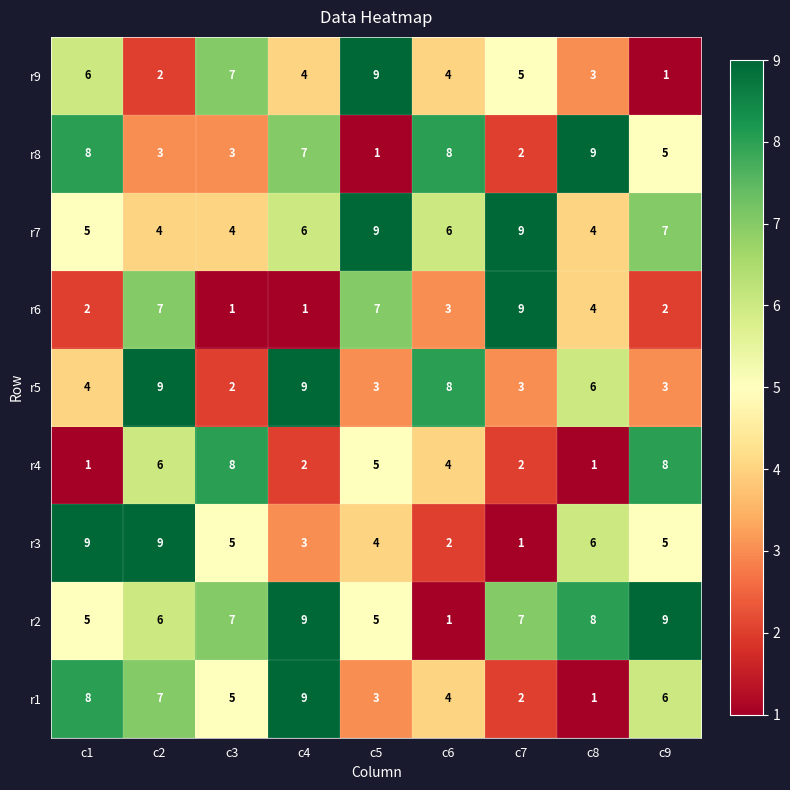

How many distinct data groups are displayed?

9